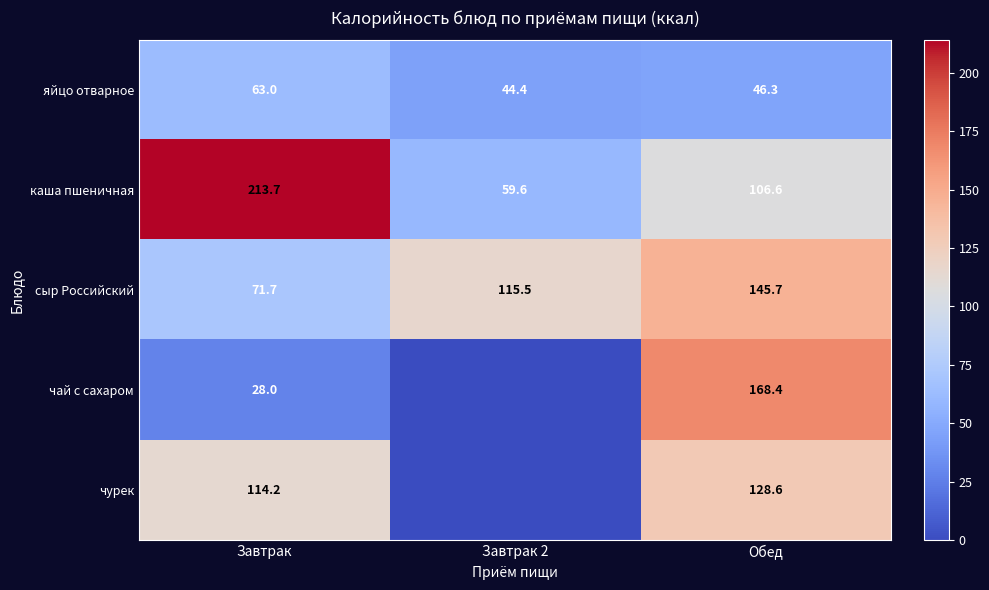

What is the total value across all series at Завтрак?

490.6